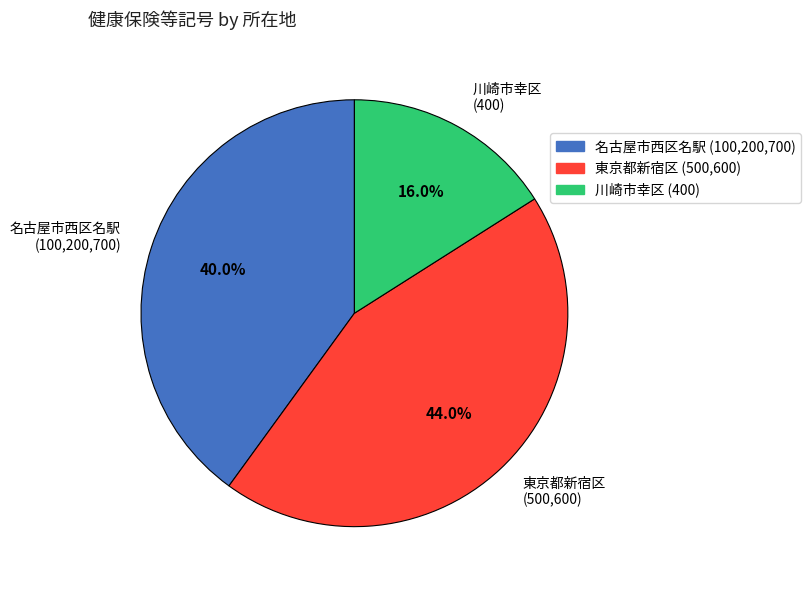

Is the sum of 川崎市幸区 (400) and 東京都新宿区 (500,600) greater than half?

Yes